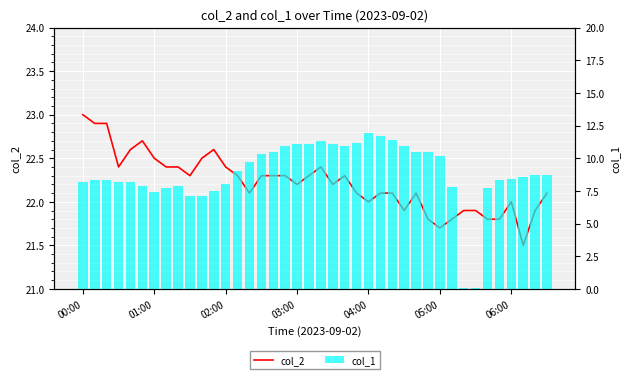

True or false: col_2 has a value of 22.3 at 15.

True